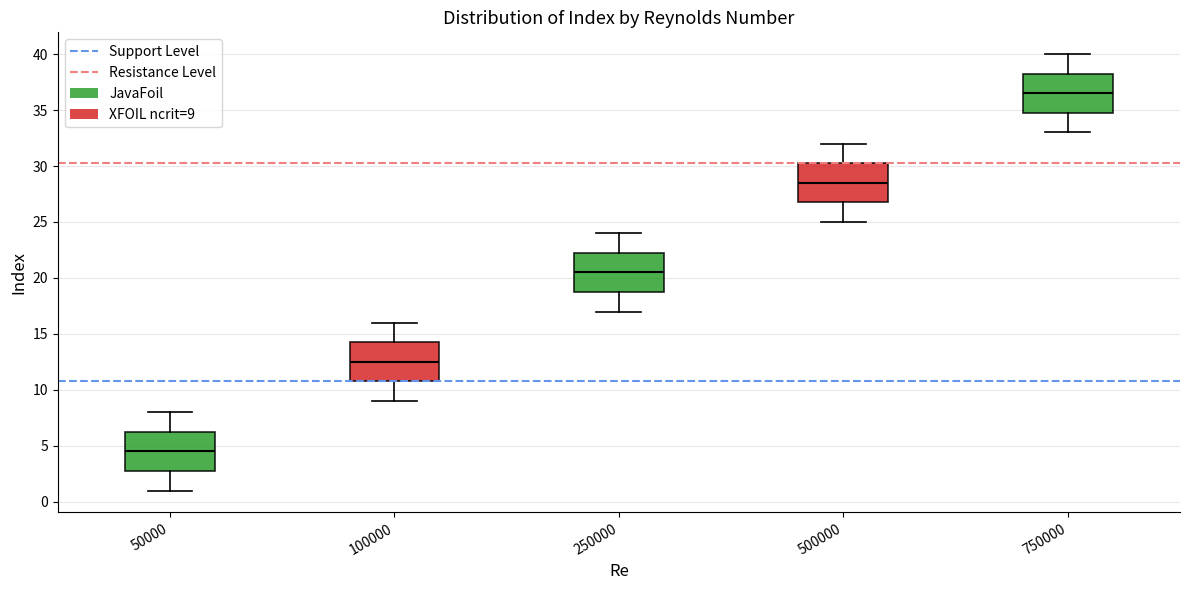

Which box's median line is the lowest?

50000